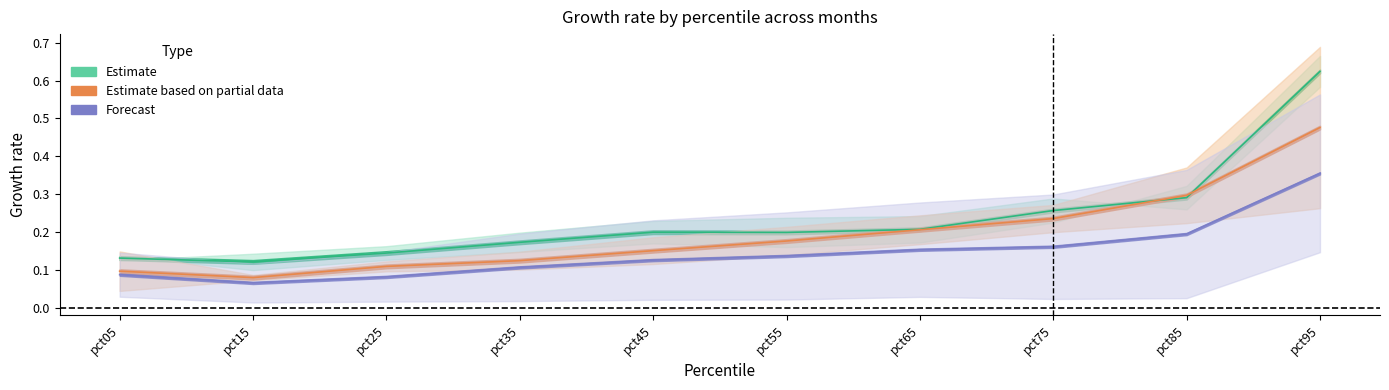

In Jun, how many points are lower than both neighbors (excluding endpoints)?

1